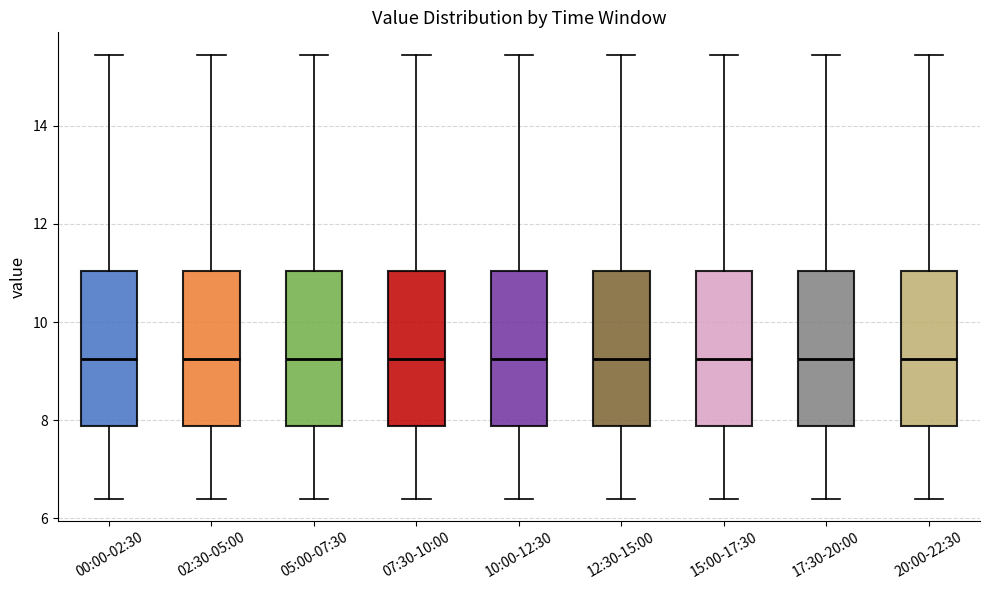

Where does the median line of the box for 07:30-10:00 sit on the y-axis? The values are not printed on the chart, so give them approximately, as read against the axis.

9.2